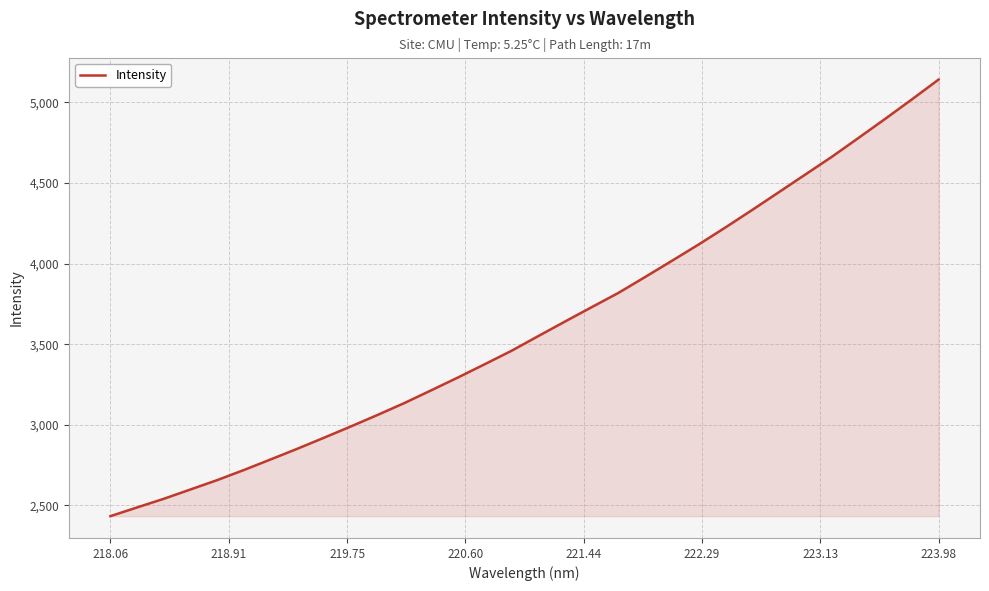

What is the greatest value displayed?

5142.3